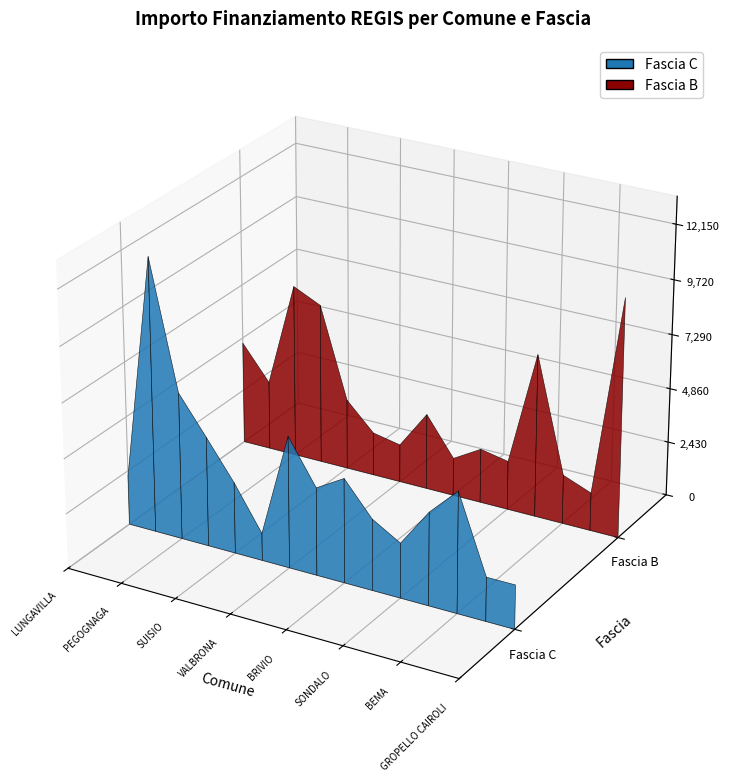

Reading left to right, extract all data points from this chart.

Fascia C: 2187	12150	6517	4860	3159	1215	5832	3888	4617	3159	2430	4116	5346	1944	1944
Fascia B: 4617	3087	7776	7203	3159	1944	1701	3402	1701	2430	2187	7290	2187	1701	10633